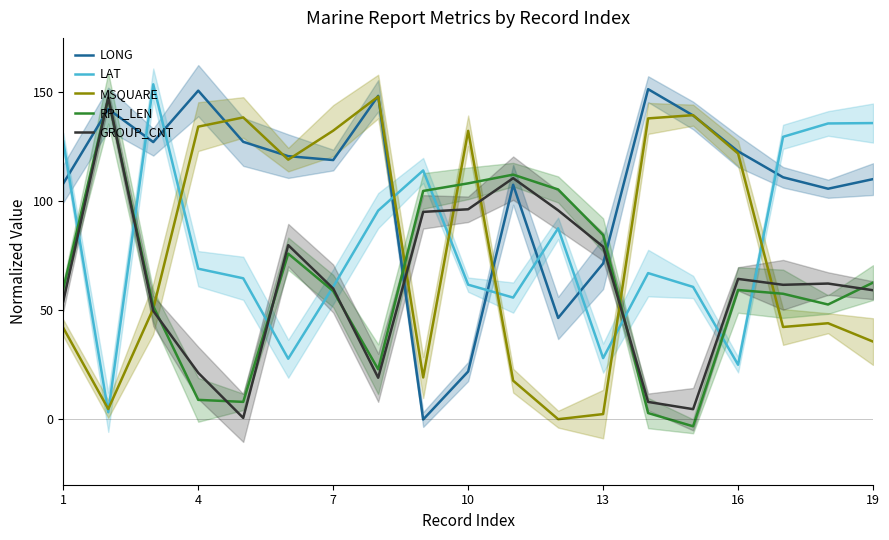

Is the value of MSQUARE at 13 greater than the value of GROUP_CNT at 1?

No